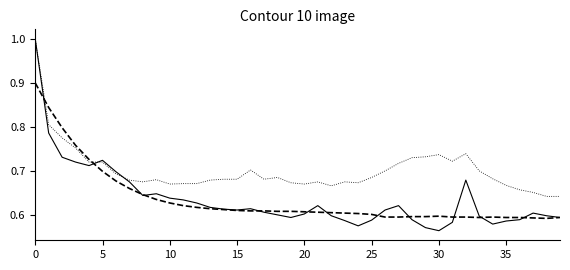

What is the greatest value displayed?

1.0